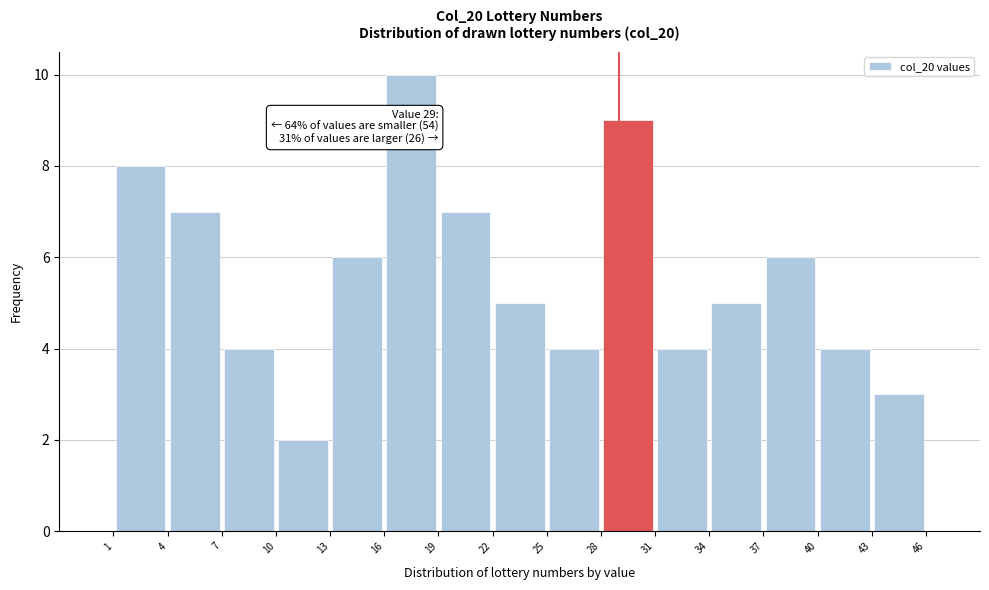

Over which range of the x-axis is the bar tallest?

16 to 19